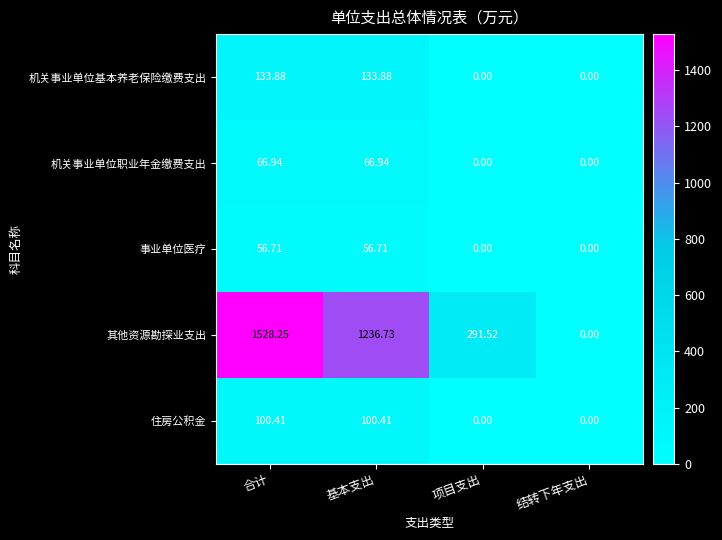

Where does the 事业单位医疗 series first go above 56?

合计